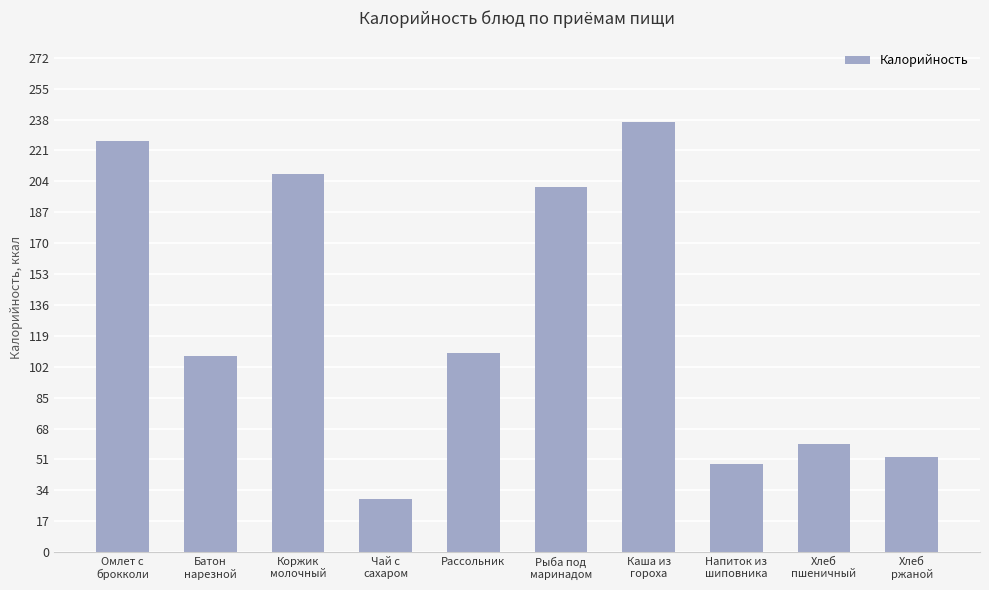

What is the label of the 4th bar from the right?

Каша из
гороха